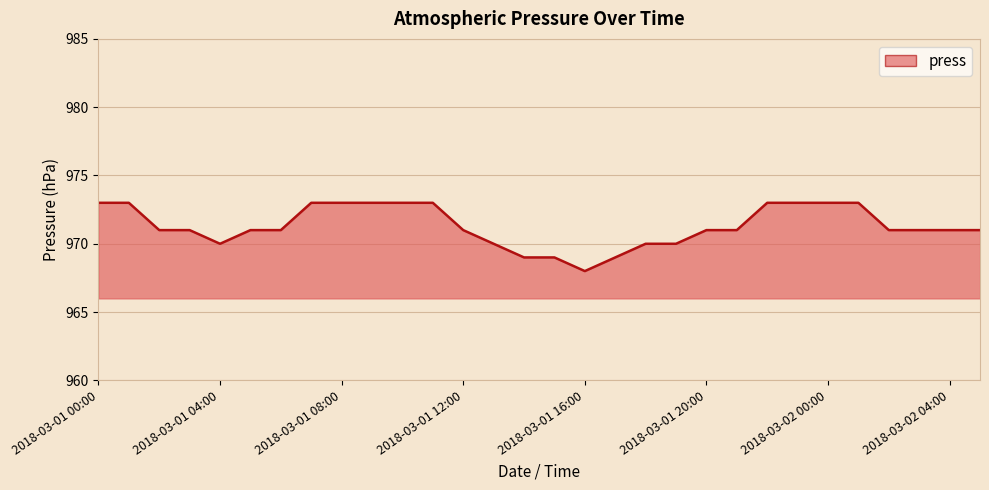

How many values are between 970 and 973?

26